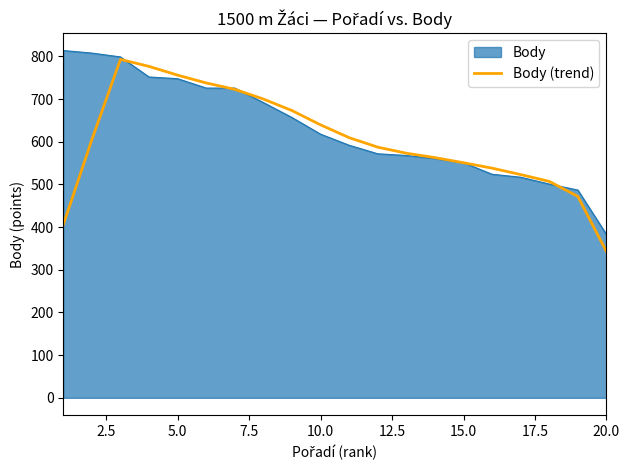

What is the minimum value shown in the chart?

342.8